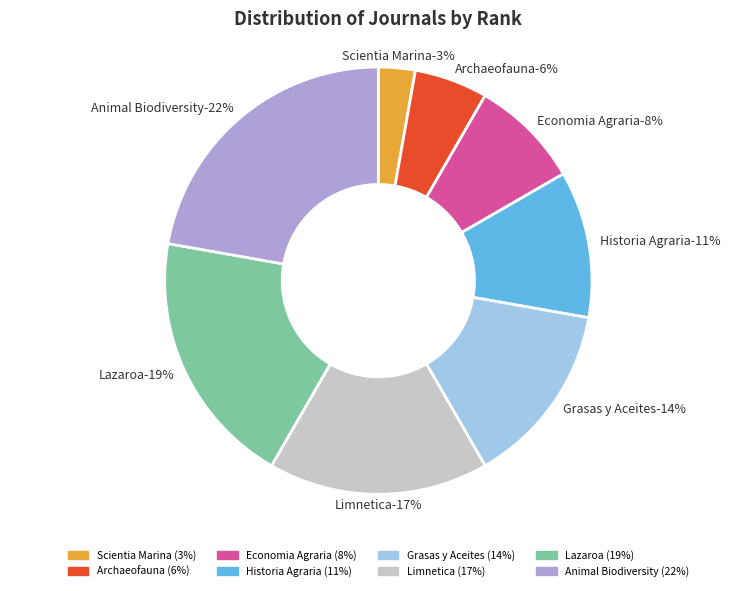

To the nearest percent, what percentage of the pie is Animal Biodiversity?

22%